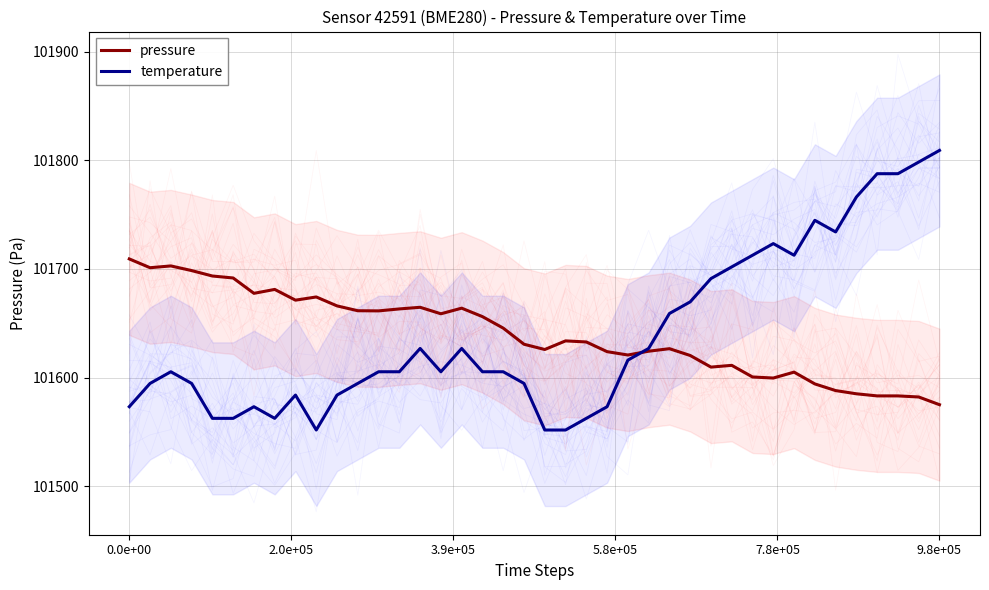

How many interior local valleys does the pressure series have?

9